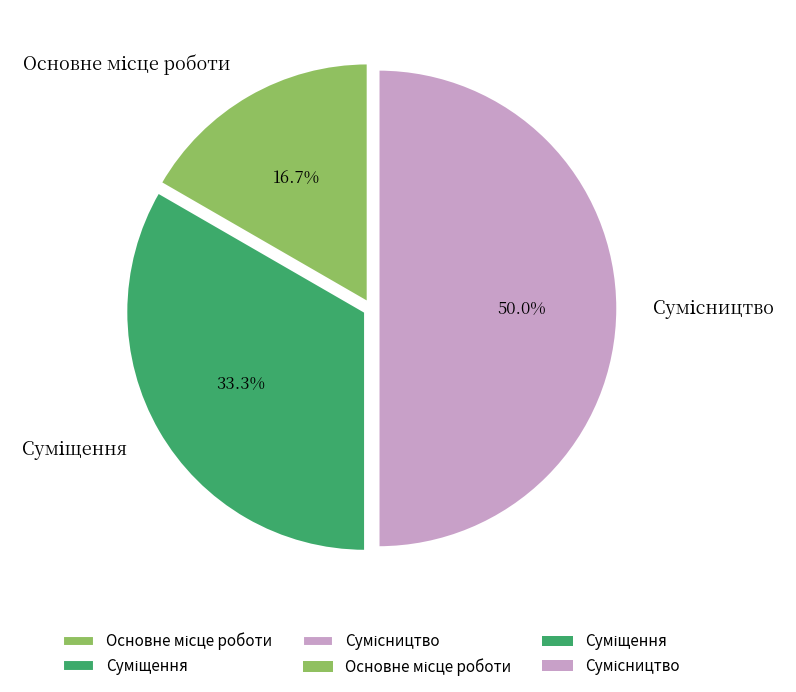

Approximately how many times larger is the value at Основне місце роботи compared to Суміщення?

0.5